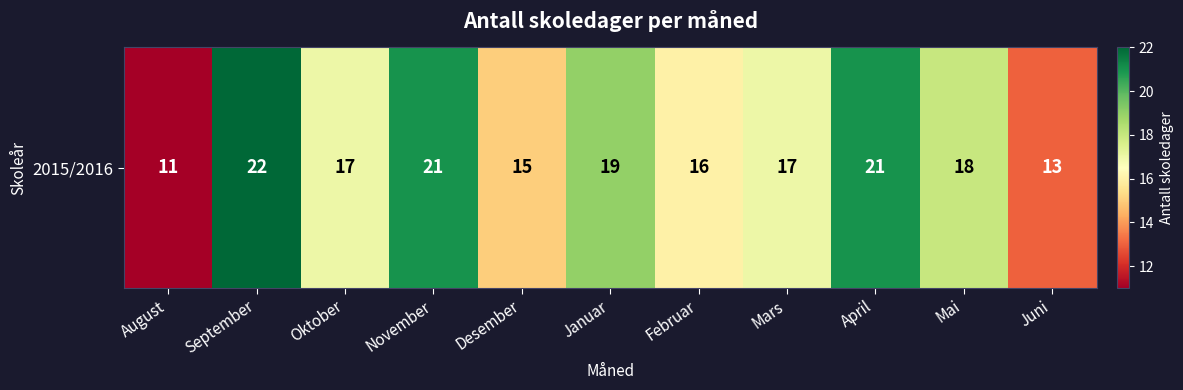

How many values are below 17?

4